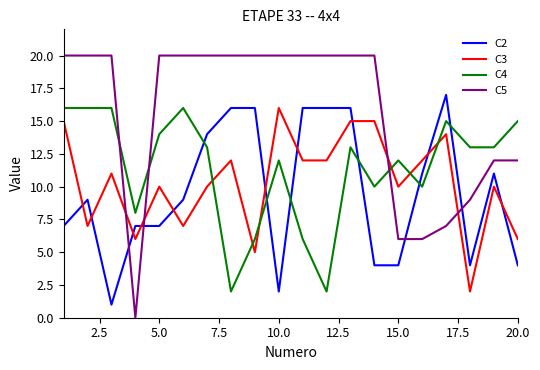

Is this an area chart (filled region under the line)?

No